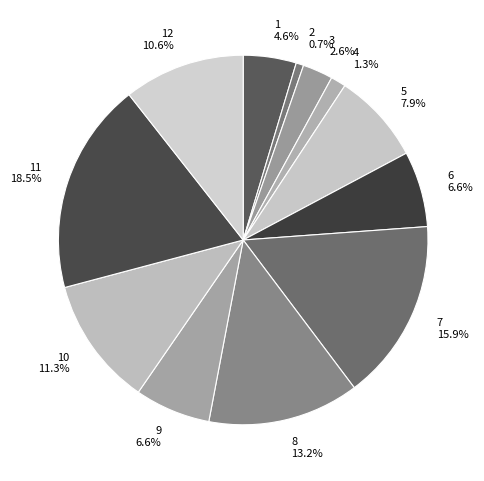

Is there any slice that represents more than half of the pie?

No